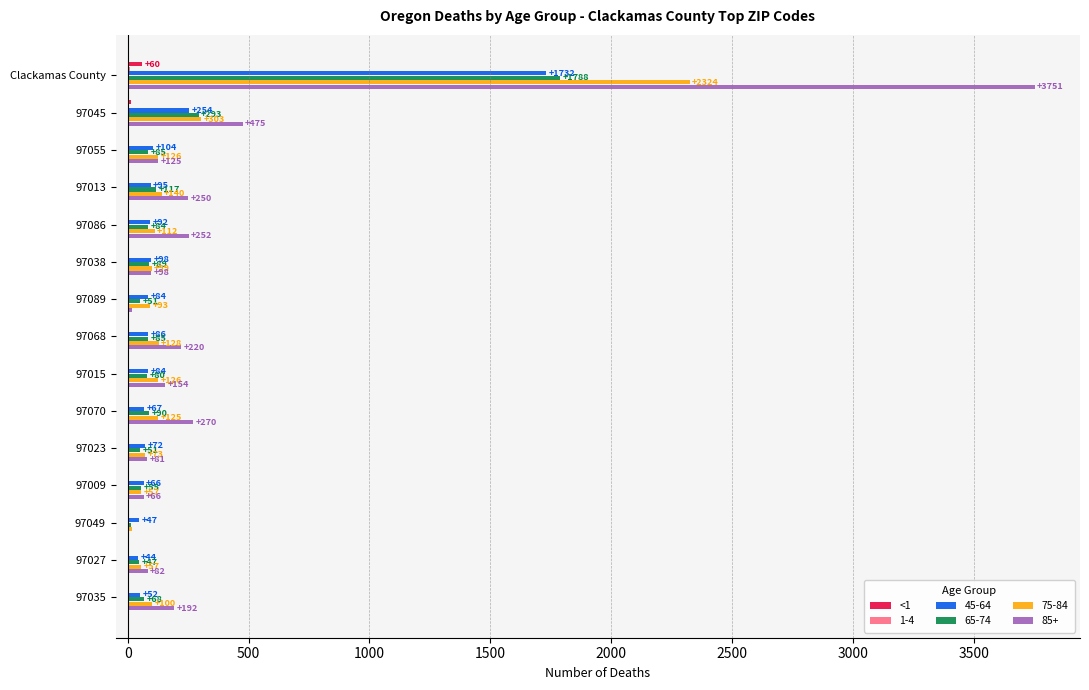

Which series changed the most between 97023 and 97009?

75-84